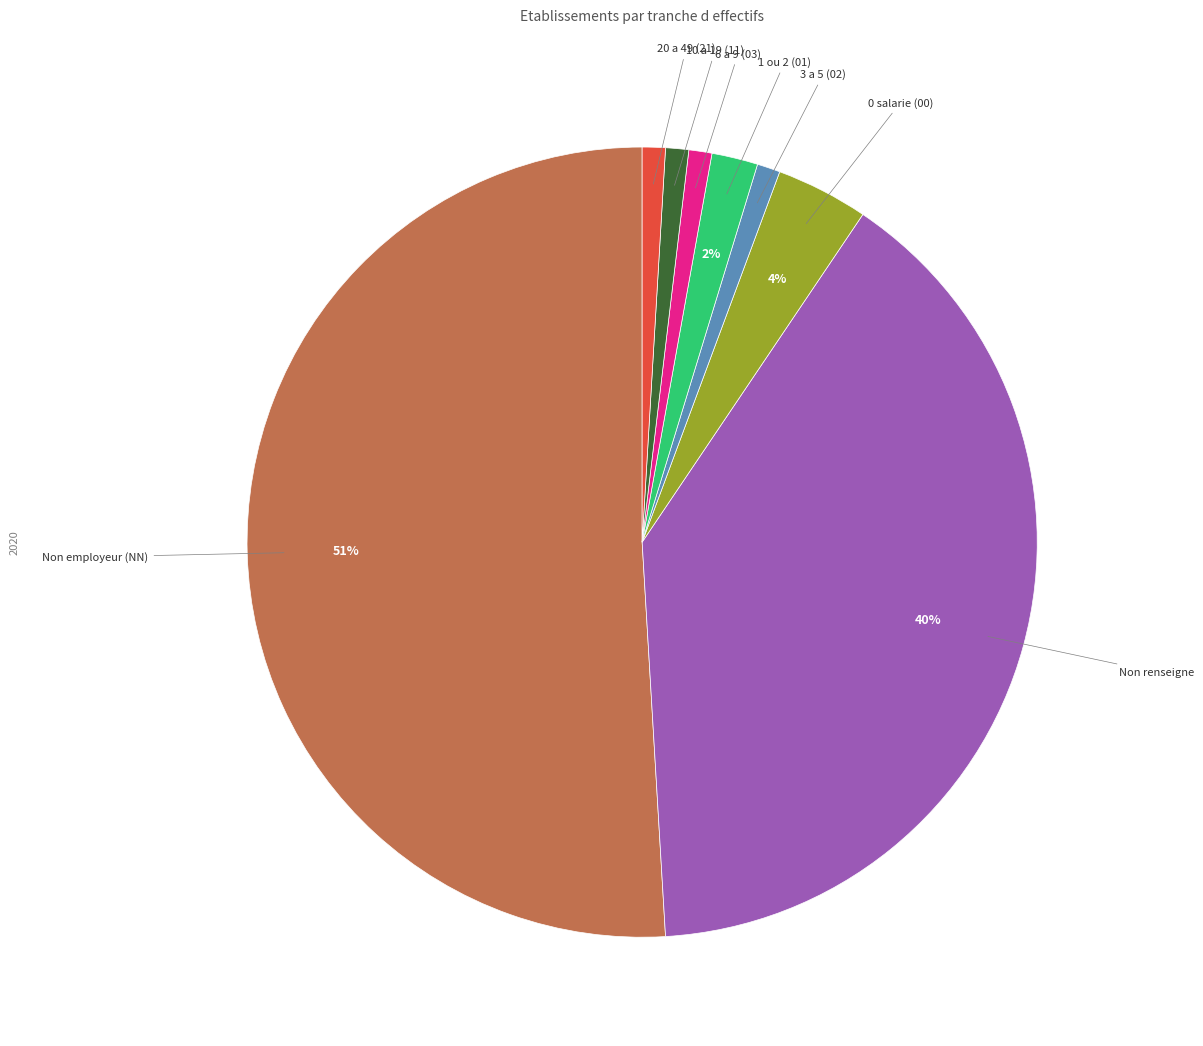

To the nearest percent, what percentage of the pie is 1 ou 2 (01)?

2%